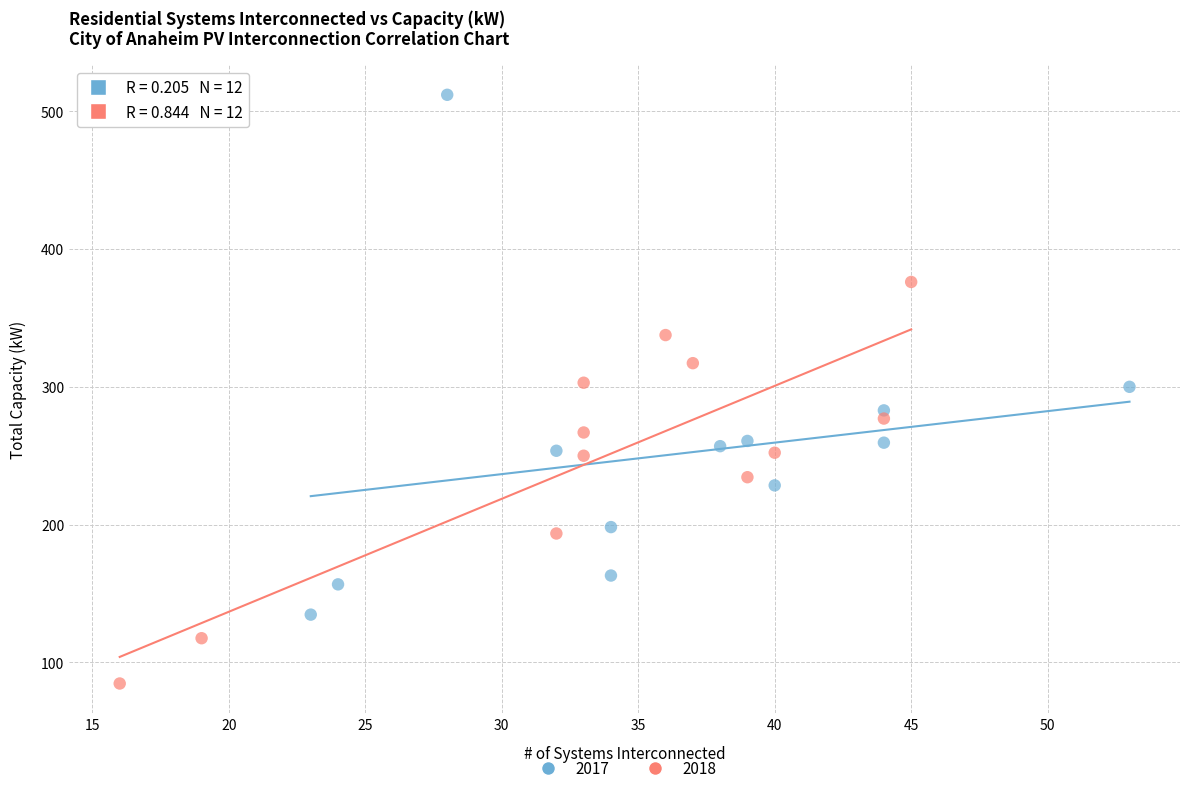

Which series reaches the maximum Y coordinate?

2017